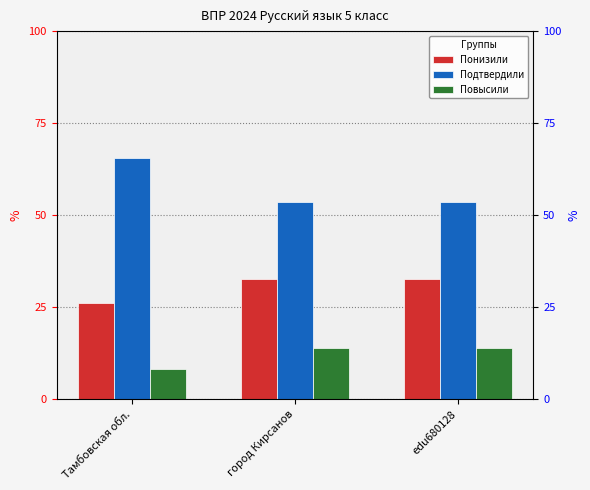

List the series in order of their overall mean, highest first.

Подтвердили, Понизили, Повысили